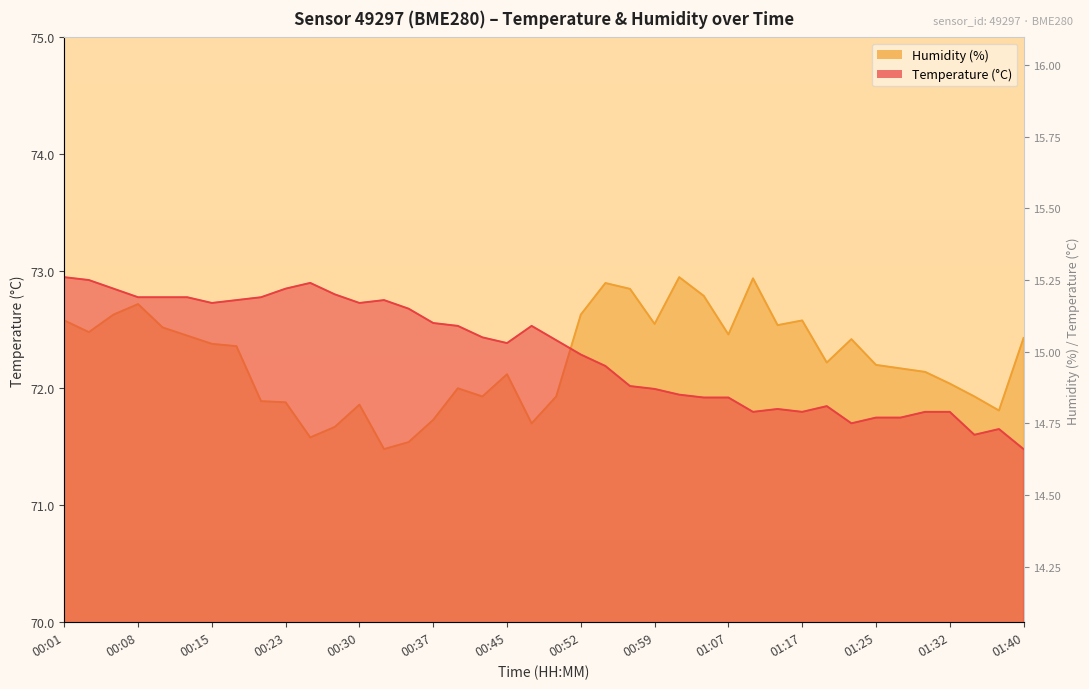

True or false: temperature has a value of 72.4 at 00:42.

True